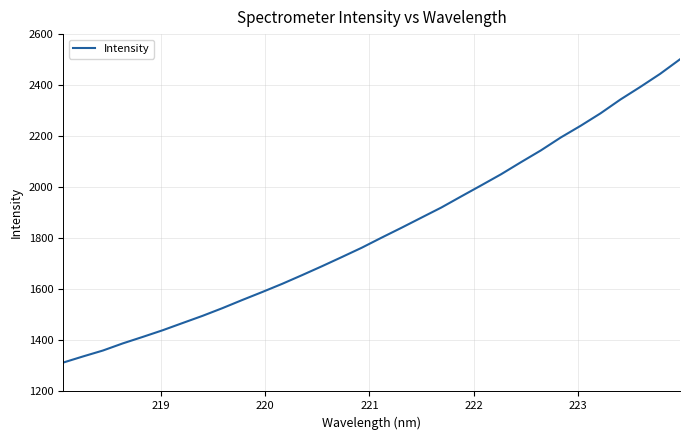

What is the smallest value displayed?

1313.0